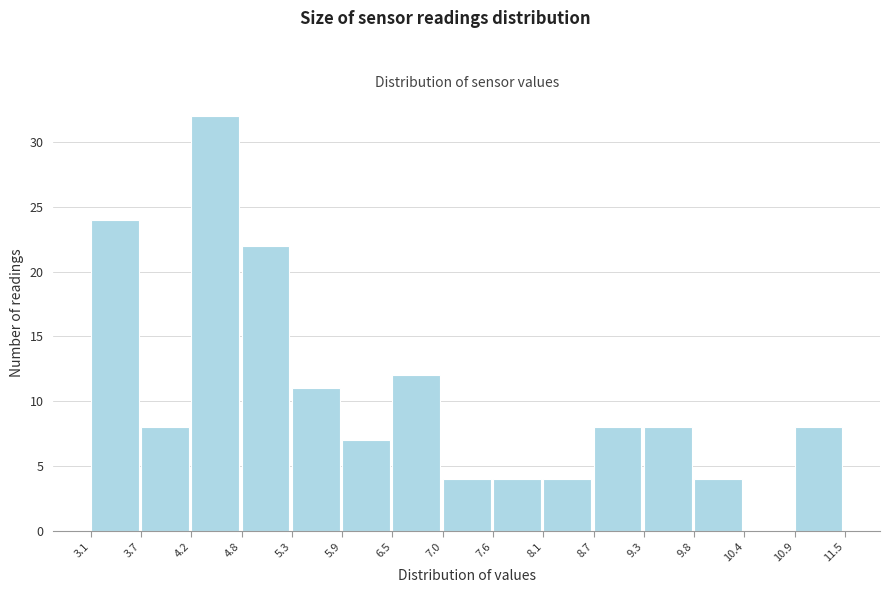

Reading left to right, transcribe this chart: for each bar, give the range it covers on the x-axis and its height. The values are not printed on the chart, so give them approximately, as read against the axis.

3.1 to 3.7: 24
3.7 to 4.2: 8
4.2 to 4.8: 32
4.8 to 5.3: 22
5.3 to 5.9: 11
5.9 to 6.5: 7
6.5 to 7.0: 12
7.0 to 7.6: 4
7.6 to 8.1: 4
8.1 to 8.7: 4
8.7 to 9.3: 8
9.3 to 9.8: 8
9.8 to 10.4: 4
10.4 to 10.9: 0
10.9 to 11.5: 8